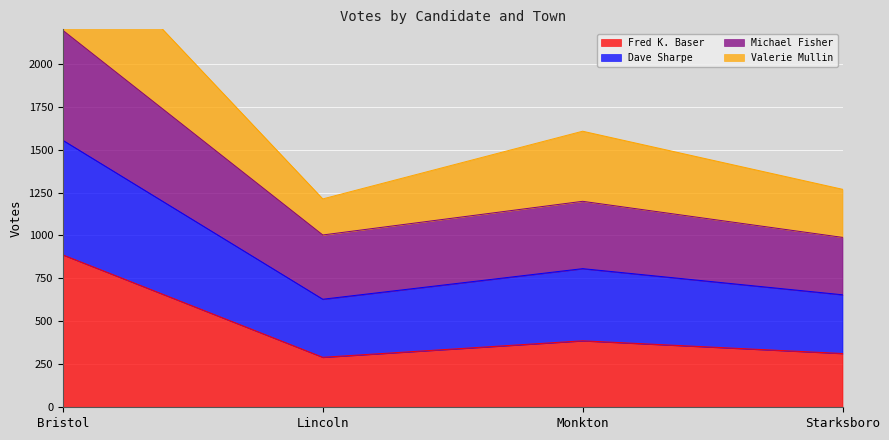

Where is the first local minimum for Dave Sharpe?

Lincoln